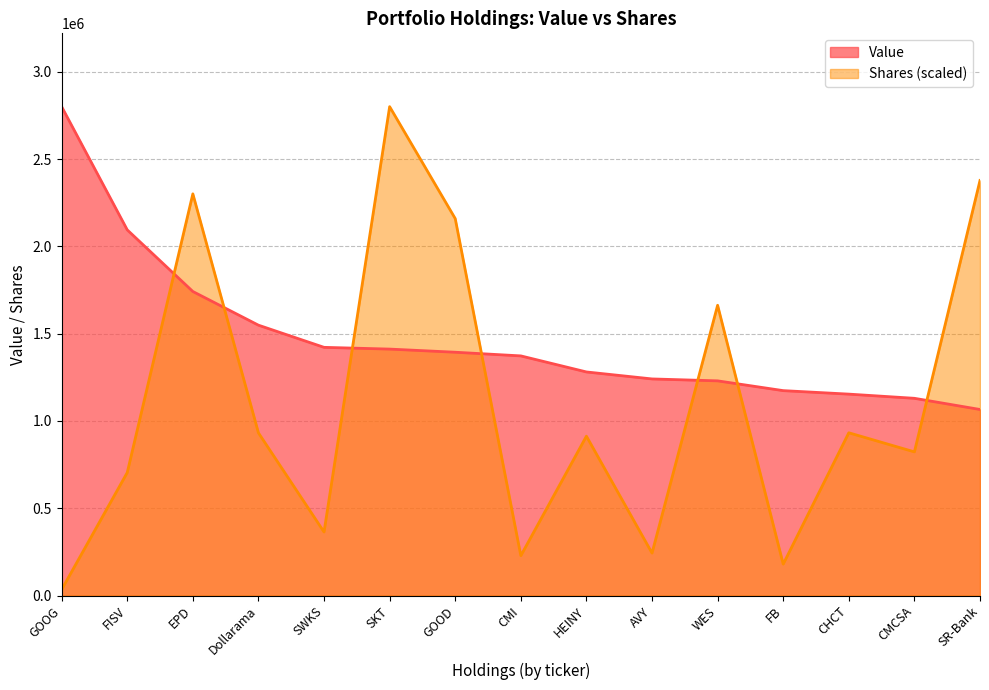

At how many categories does at least one series exceed 2160478?

4